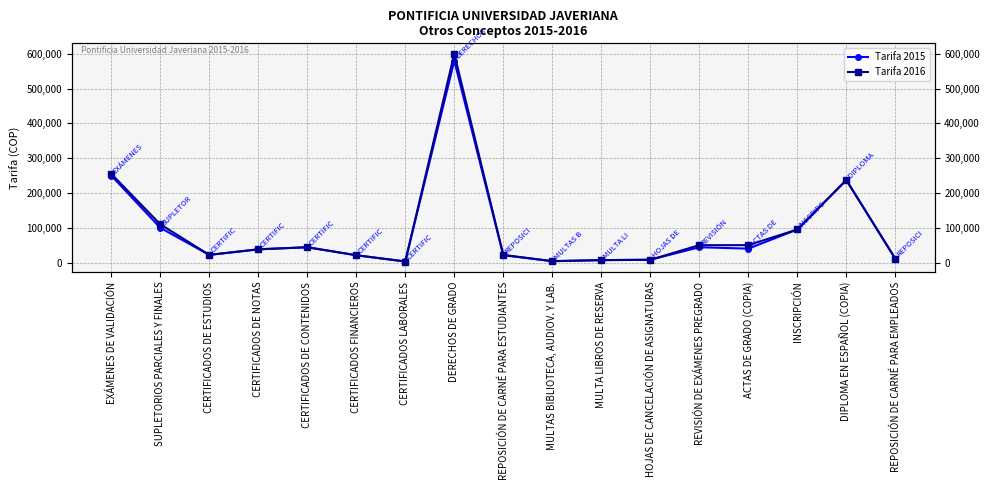

What is the difference between the Tarifa 2016 values at REPOSICIÓN DE CARNÉ PARA ESTUDIANTES and CERTIFICADOS DE NOTAS?

16000